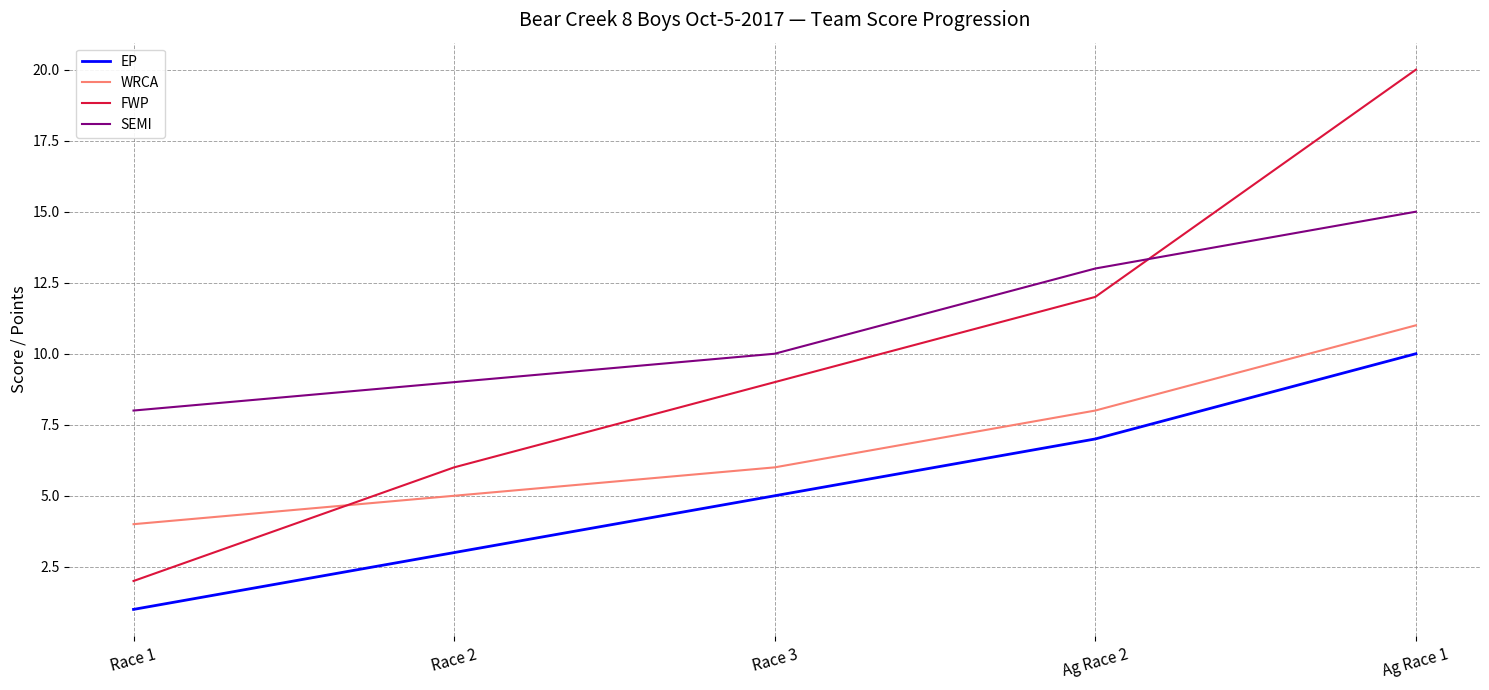

What is the difference between the second highest and second lowest values in the EP series?

4